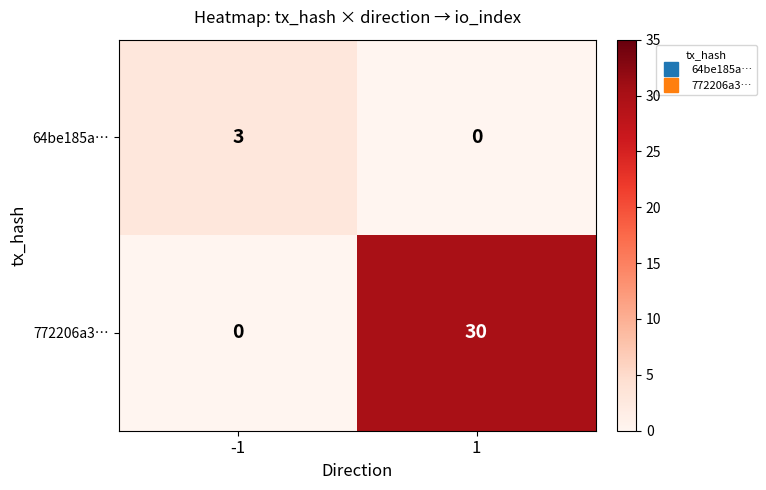

At which category is the sum across all series the highest?

1